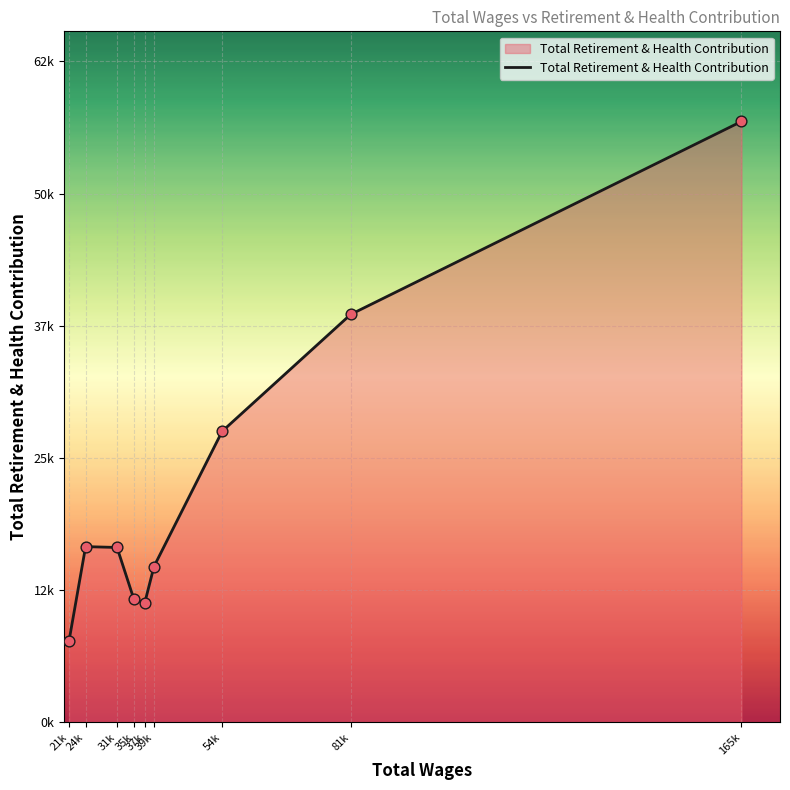

Between 165k and 39k, which is larger?

165k